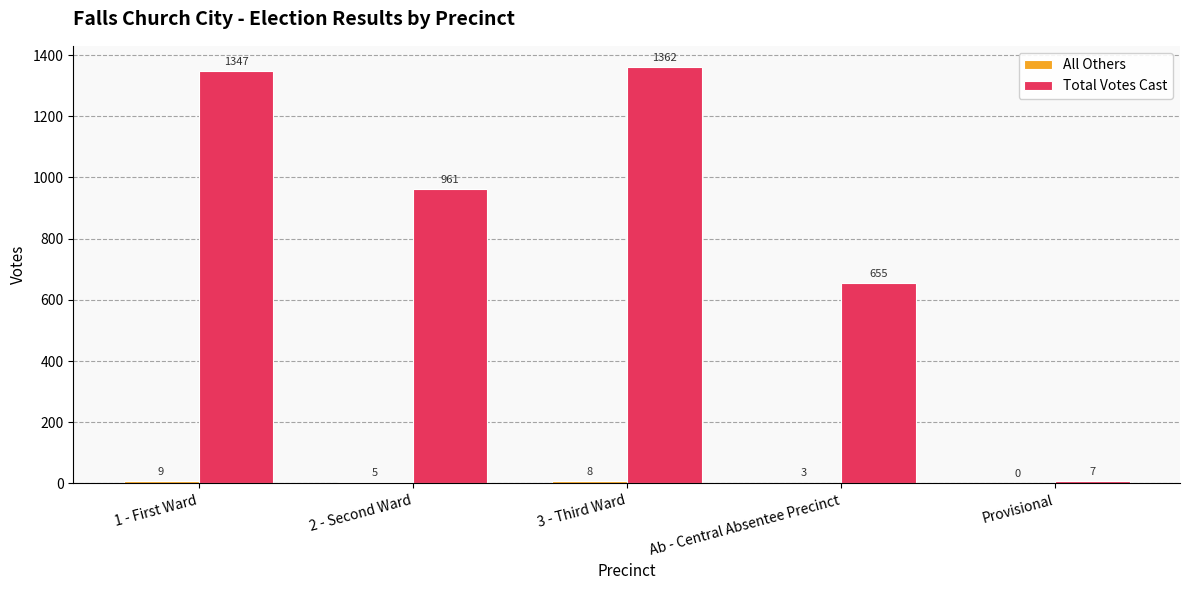

What is the sum of the Total Votes Cast values at Provisional and 1 - First Ward?

1354